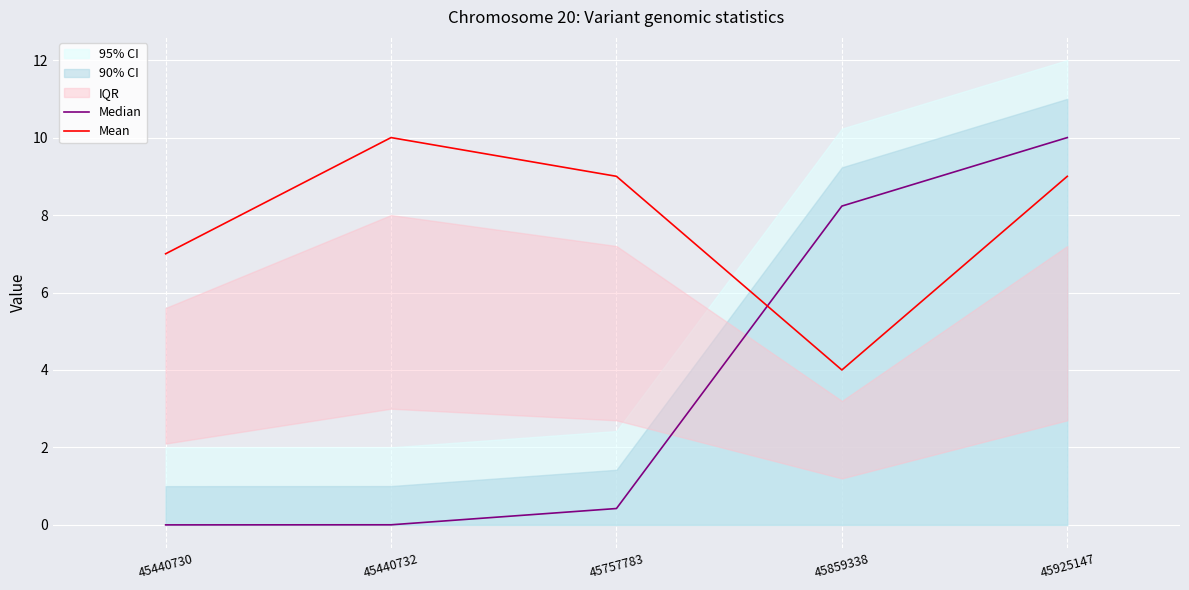

The value of Median at 45440732 is 0.0. True or false?

True